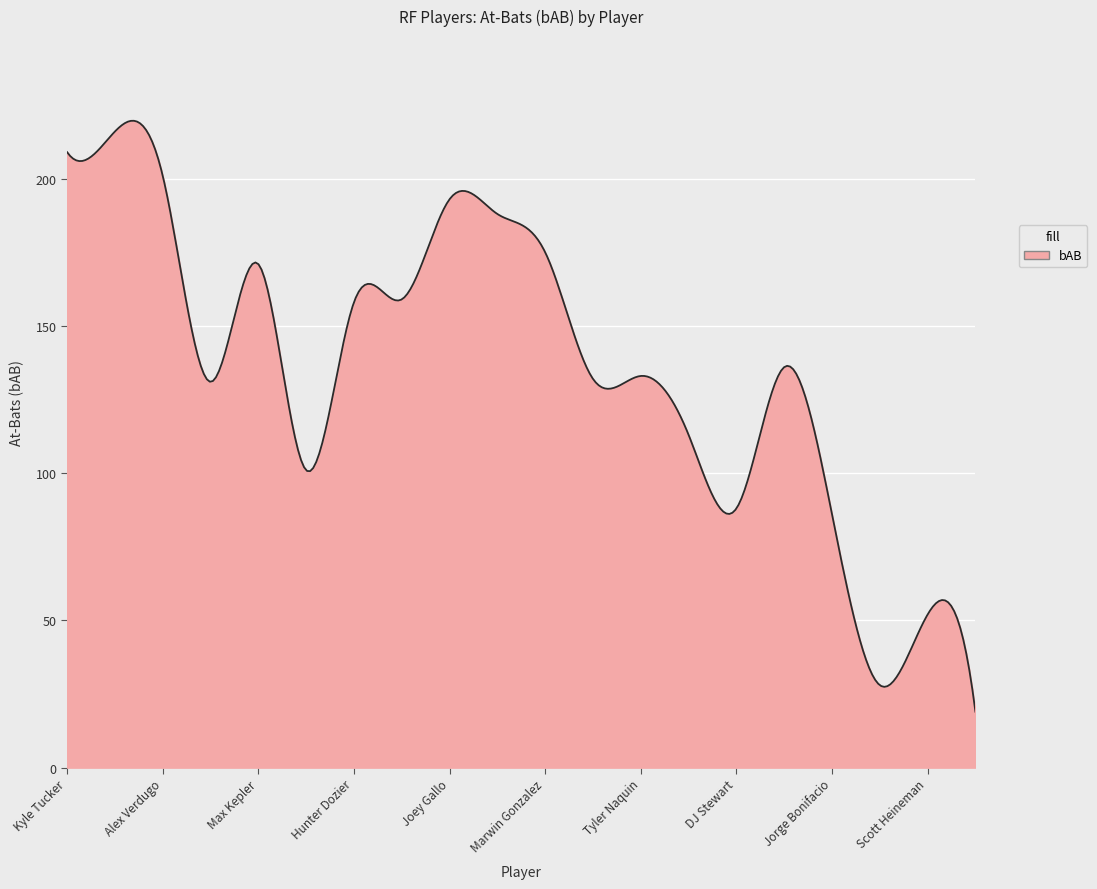

What is the minimum value shown in the chart?

19.0